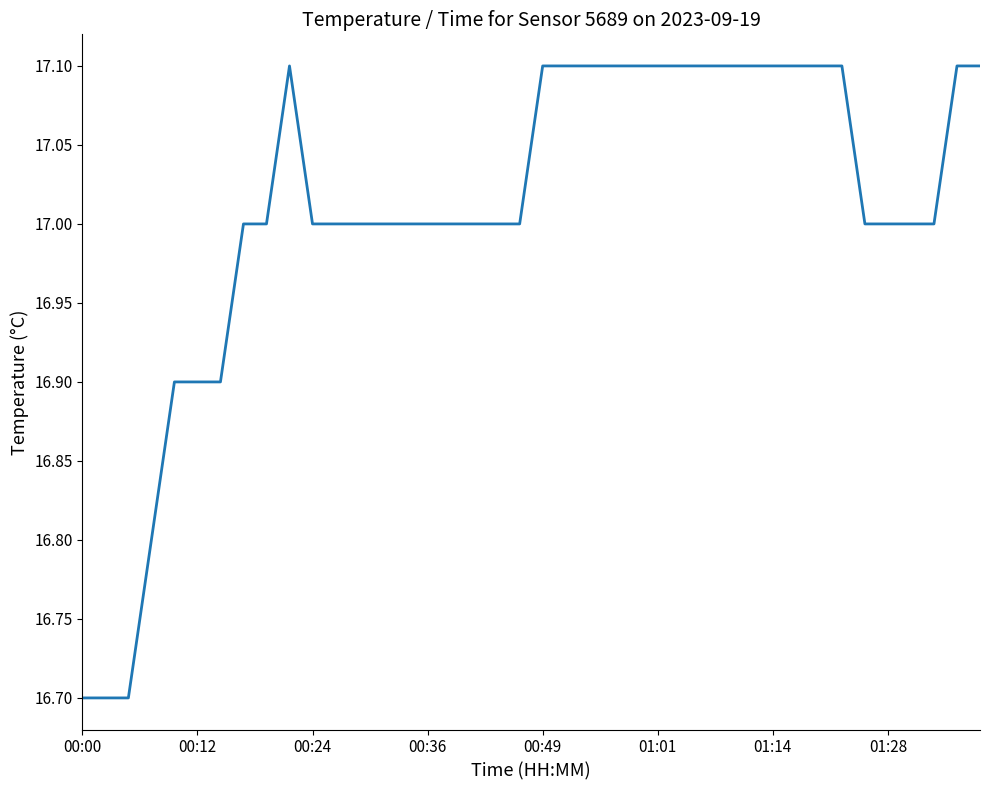

True or false: there are more than 0 points higher than both neighbors.

True